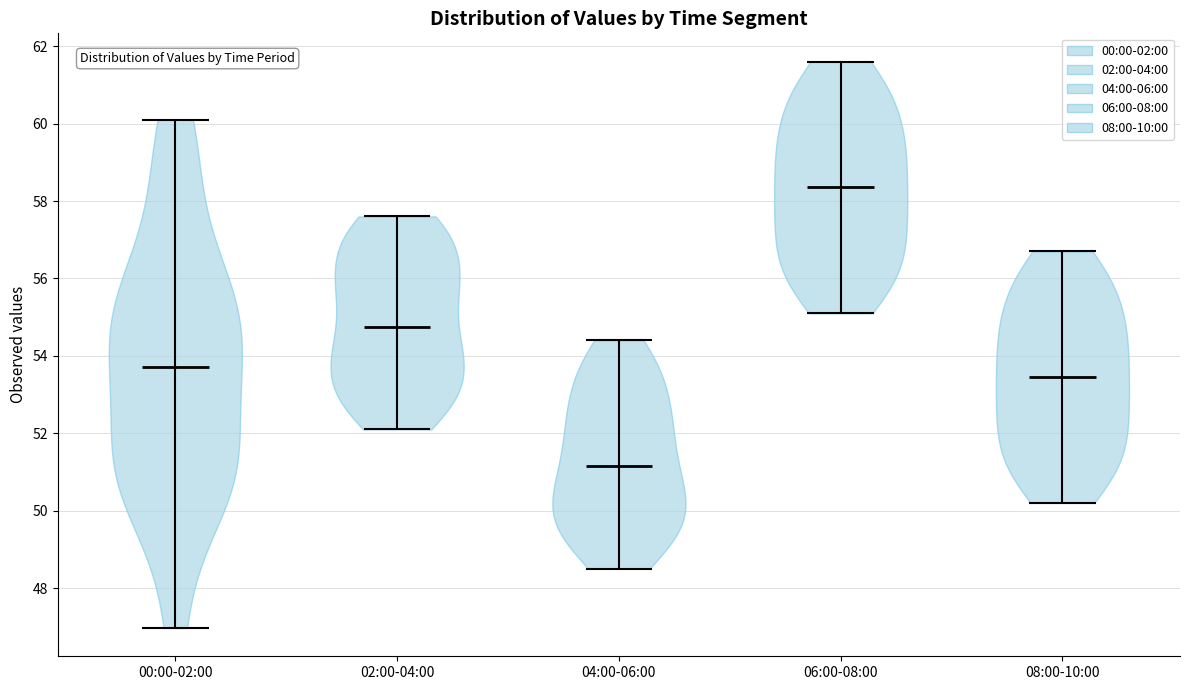

Reading left to right, read every violin against the y-axis: where its median line is, and the lowest and highest points it reaches. The values are not printed on the chart, so give them approximately, as read against the axis.

00:00-02:00: median line 53.8, lowest point 47.0, highest point 60.2
02:00-04:00: median line 54.8, lowest point 52.2, highest point 57.6
04:00-06:00: median line 51.2, lowest point 48.6, highest point 54.4
06:00-08:00: median line 58.4, lowest point 55.2, highest point 61.6
08:00-10:00: median line 53.4, lowest point 50.2, highest point 56.8